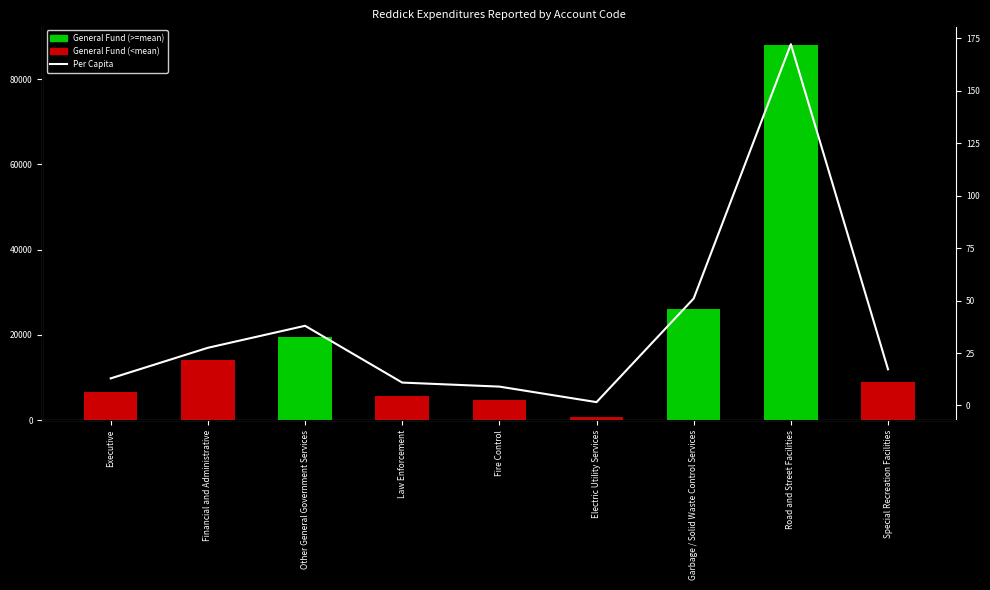

Which has a higher value, Electric Utility Services or Garbage / Solid Waste Control Services?

Garbage / Solid Waste Control Services